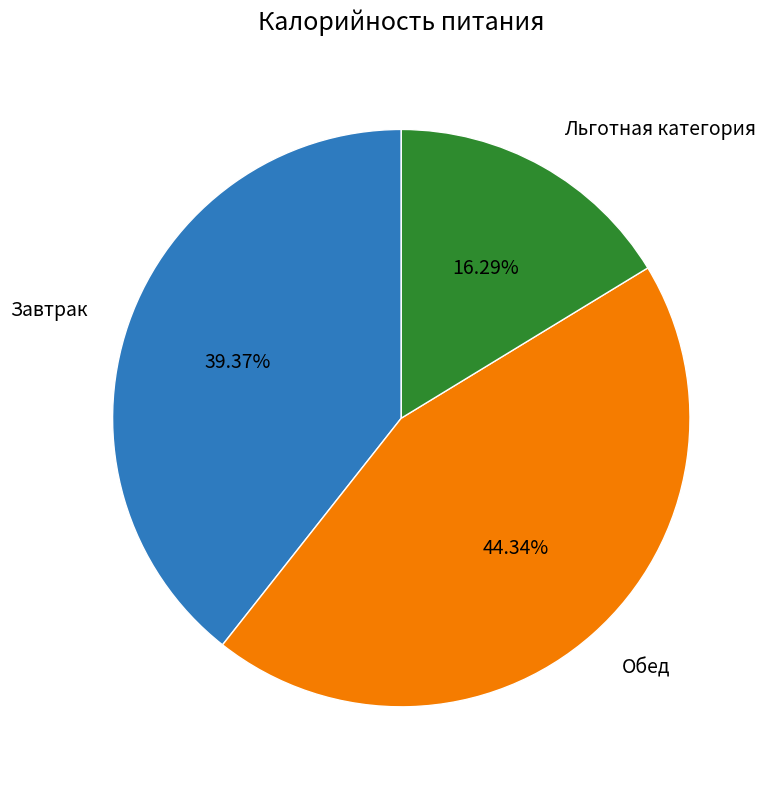

To the nearest percent, what percentage of the pie is Обед?

44%